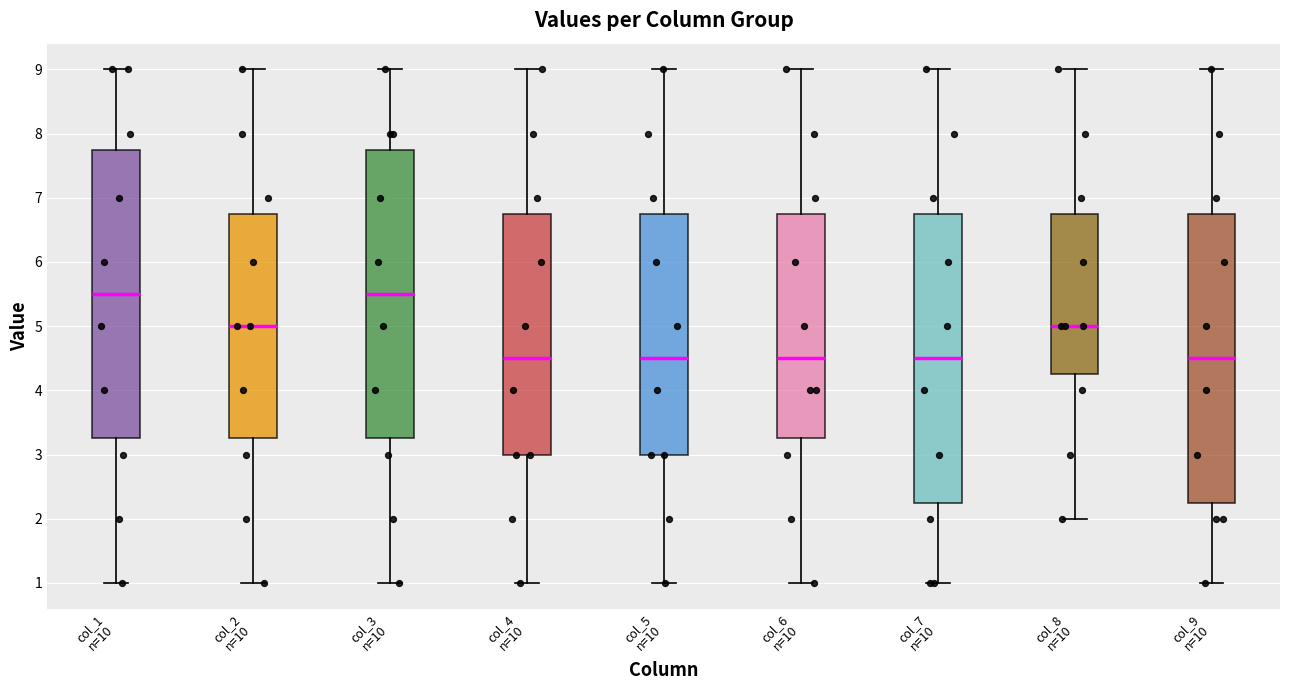

Where does the lower whisker of the box for col_8 n=10 end on the y-axis? The values are not printed on the chart, so give them approximately, as read against the axis.

2.0